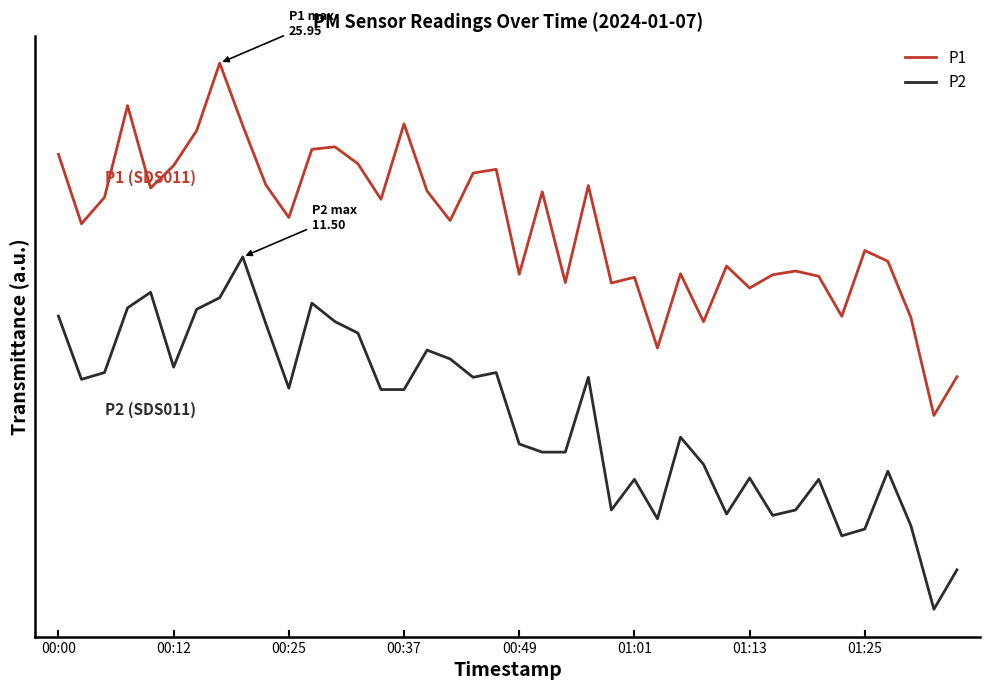

What is the difference between the maximum and minimum values in the P2 series?

1.0